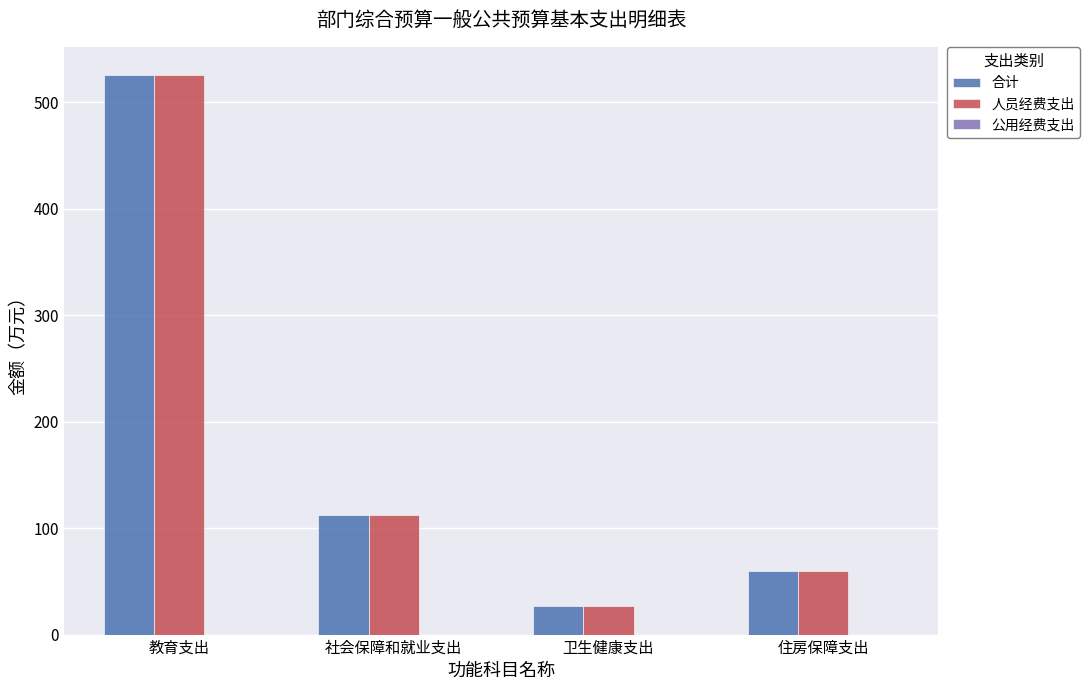

At which category is the sum across all series the highest?

教育支出